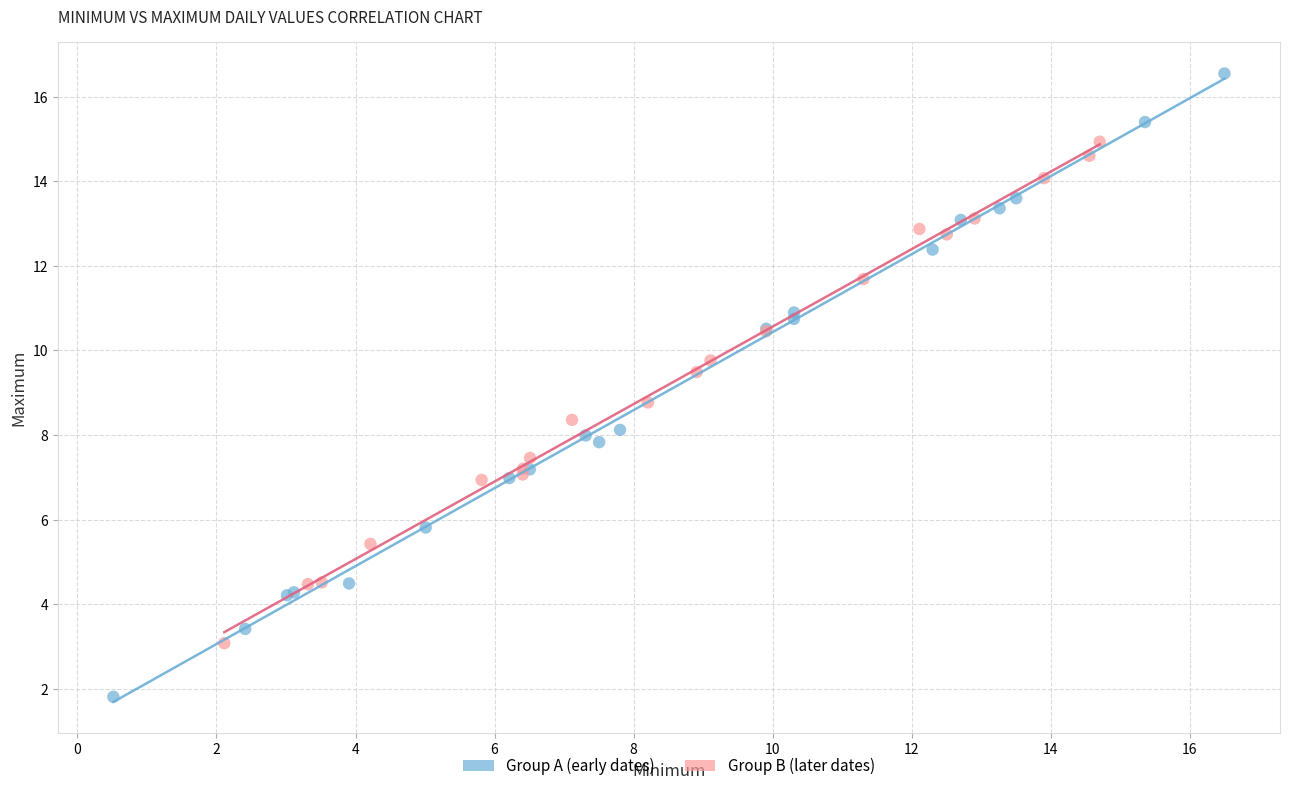

Which series reaches the minimum Y coordinate?

Group A (early dates)